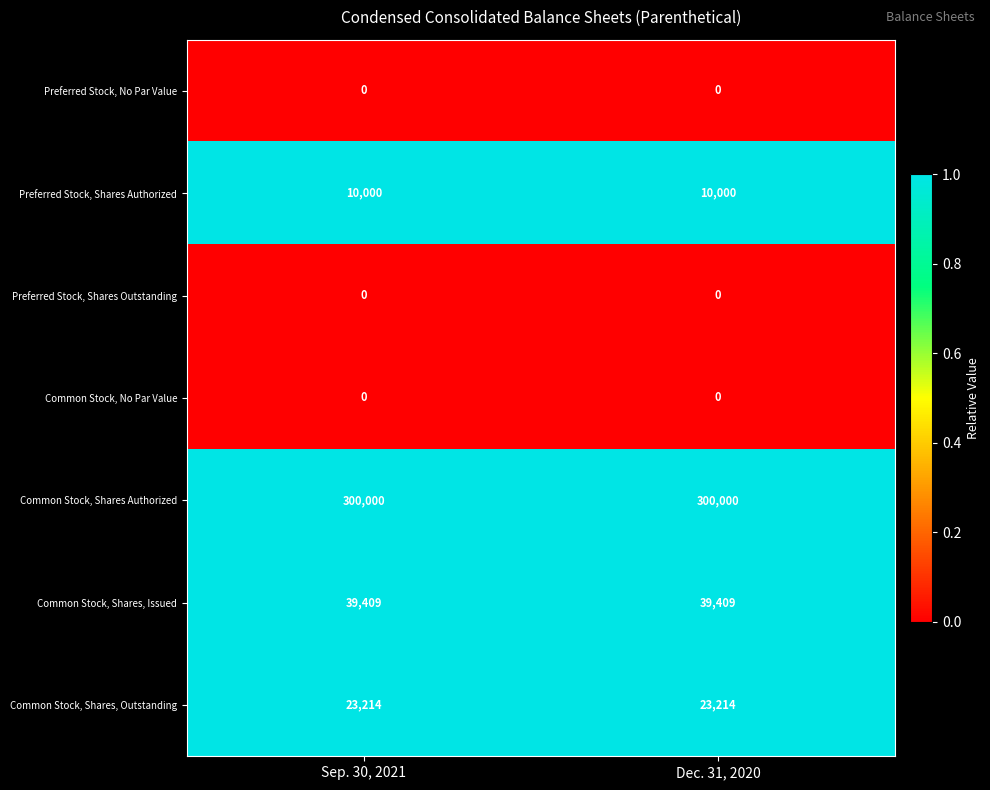

What is the difference between the highest and lowest values at Sep. 30, 2021?

300000